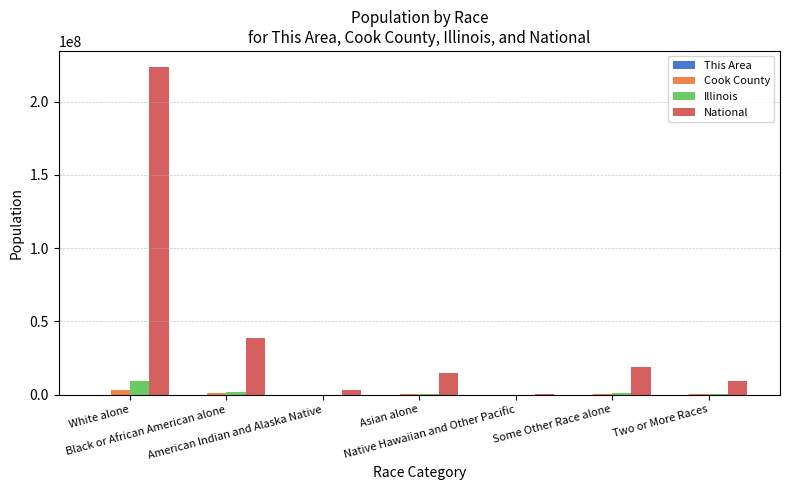

What is the greatest value displayed?

223553265